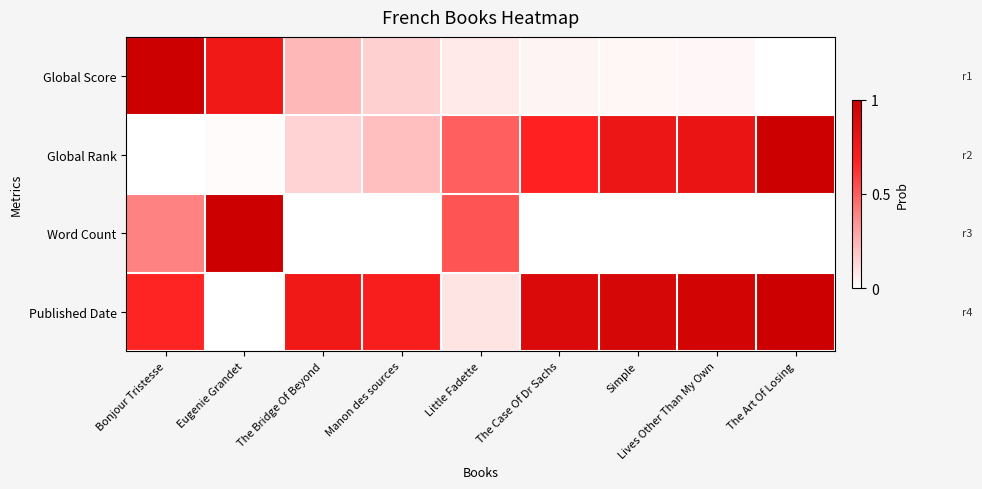

What is the difference between the highest and lowest values at Lives Other Than My Own?

1.0